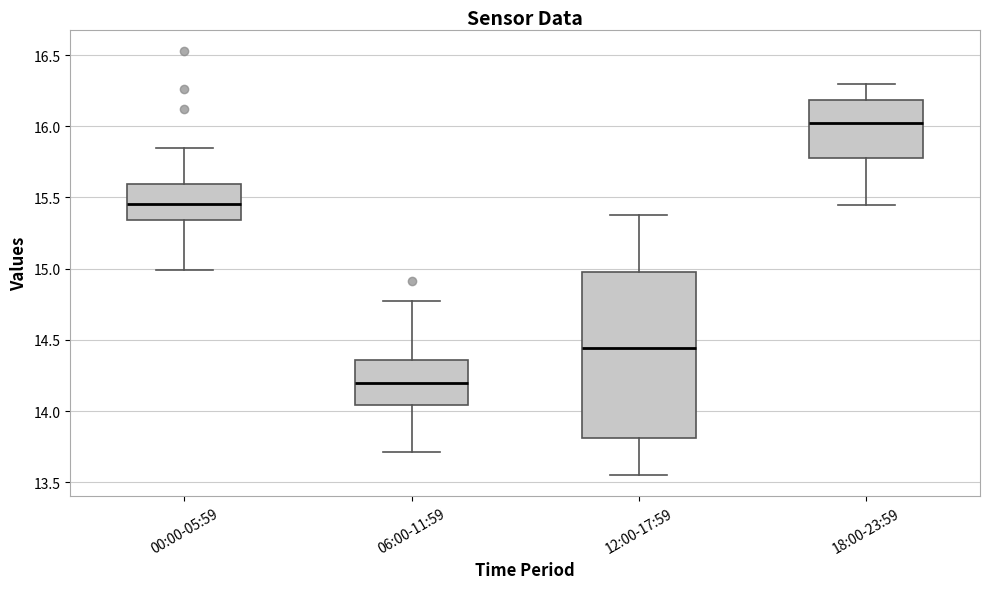

Reading left to right, read every box against the y-axis: the position of its median line, the range the box covers, and the ends of its whiskers. The values are not printed on the chart, so give them approximately, as read against the axis.

00:00-05:59: median 15.45, box 15.35 to 15.60, whiskers 15.00 to 15.85
06:00-11:59: median 14.20, box 14.05 to 14.35, whiskers 13.70 to 14.75
12:00-17:59: median 14.45, box 13.80 to 15.00, whiskers 13.55 to 15.40
18:00-23:59: median 16.05, box 15.80 to 16.20, whiskers 15.45 to 16.30